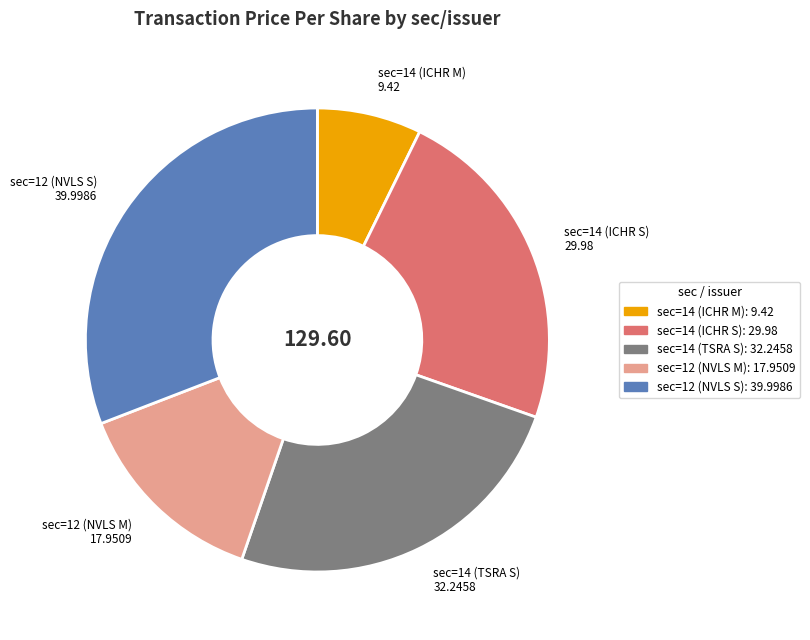

How many segments does this pie chart have?

5